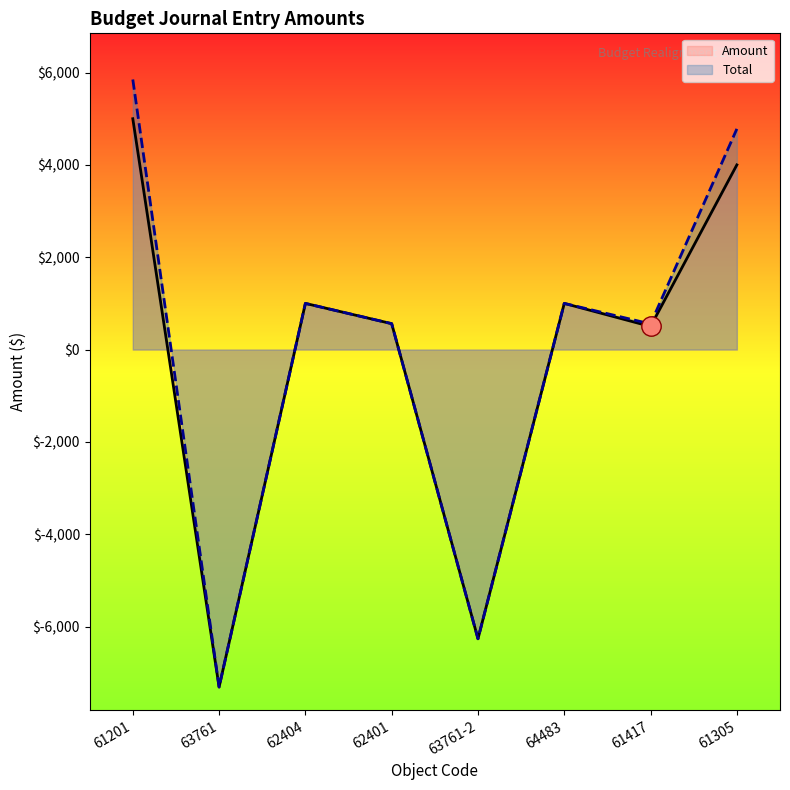

How many lines are shown in the chart?

2